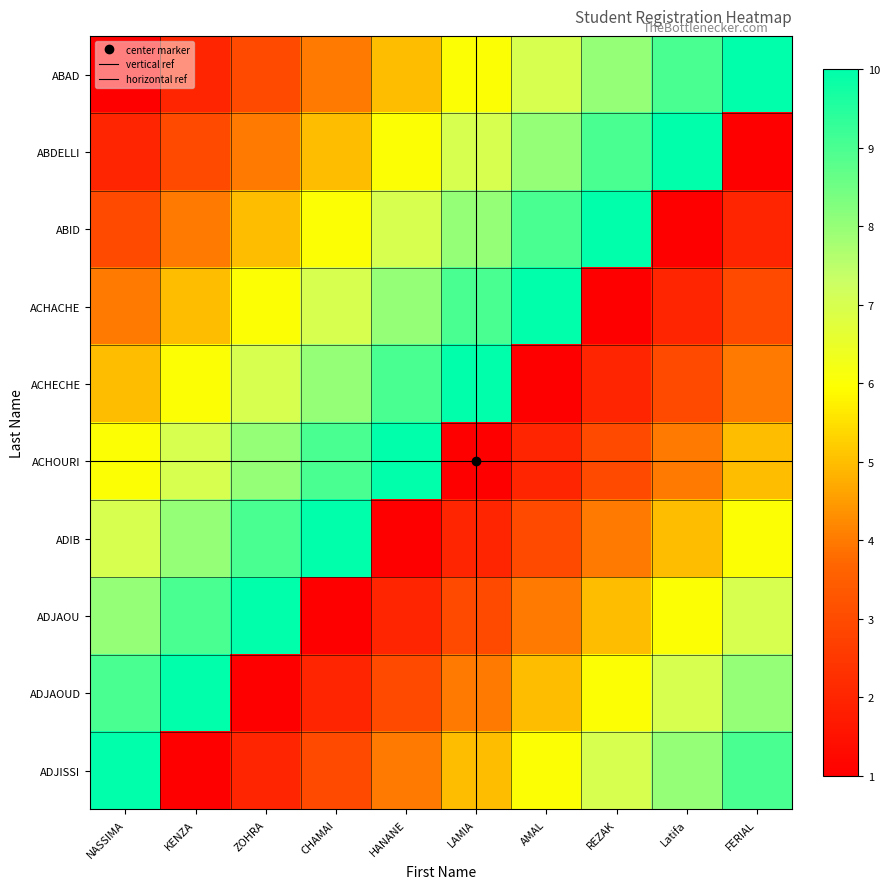

What is the average value of the ADJAOU series?

6